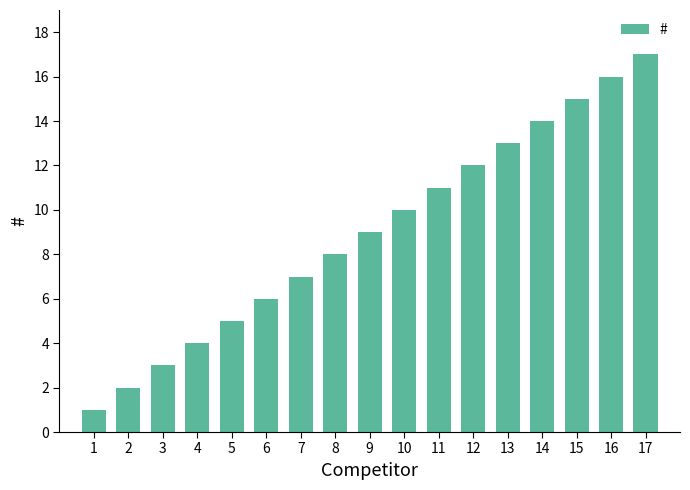

What is the difference between the values at 17 and 9?

8